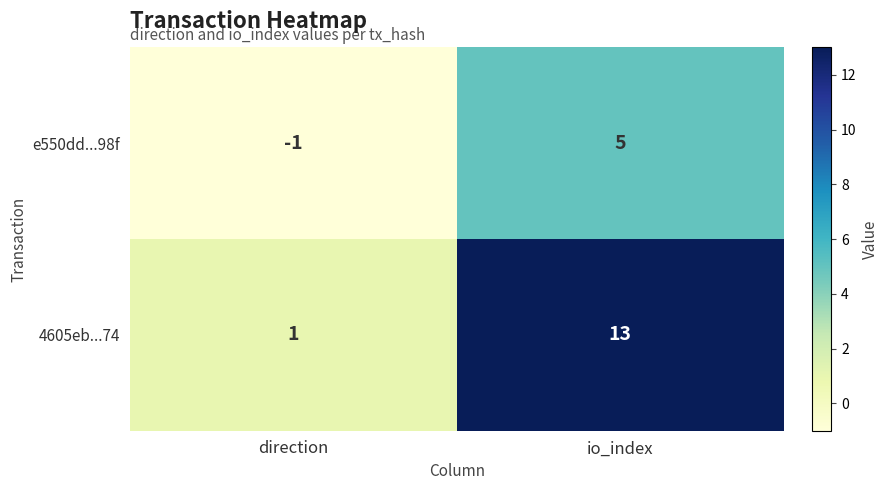

True or false: e550dd...98f has a value of 8 at io_index.

False